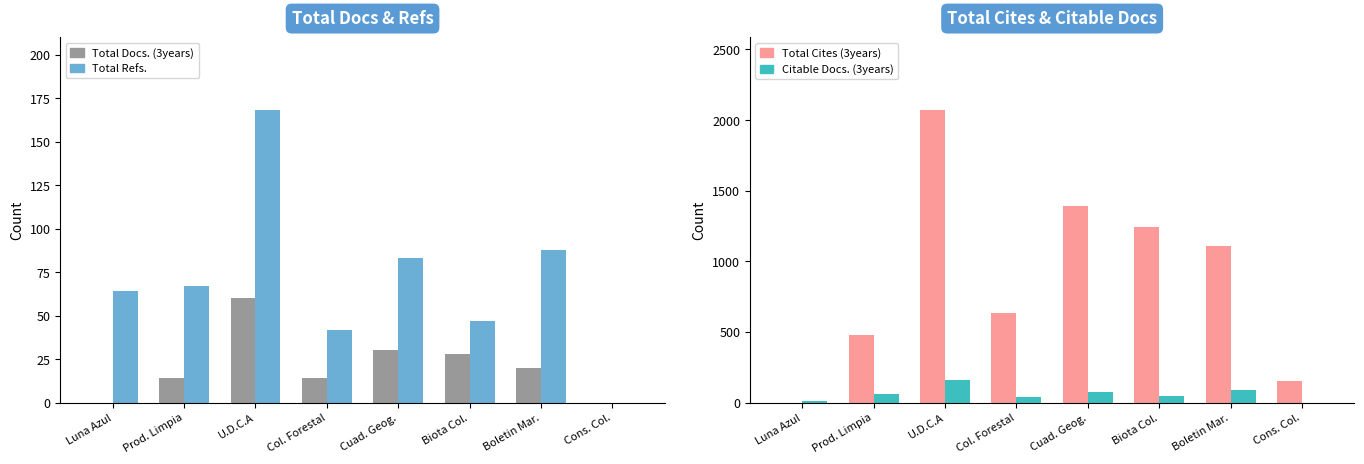

How many data points does each series have?

8